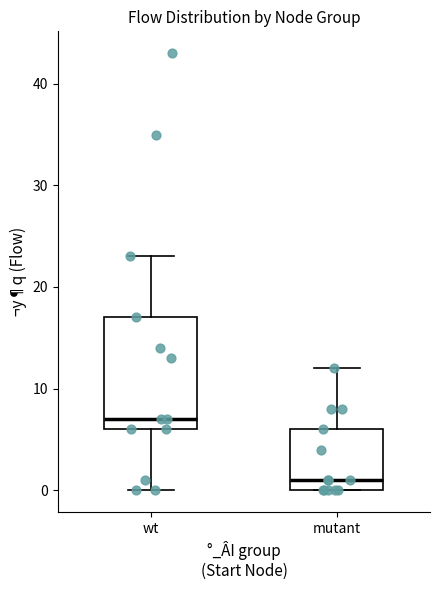

Comparing the boxes themselves (not the whiskers), which one is the tallest?

wt